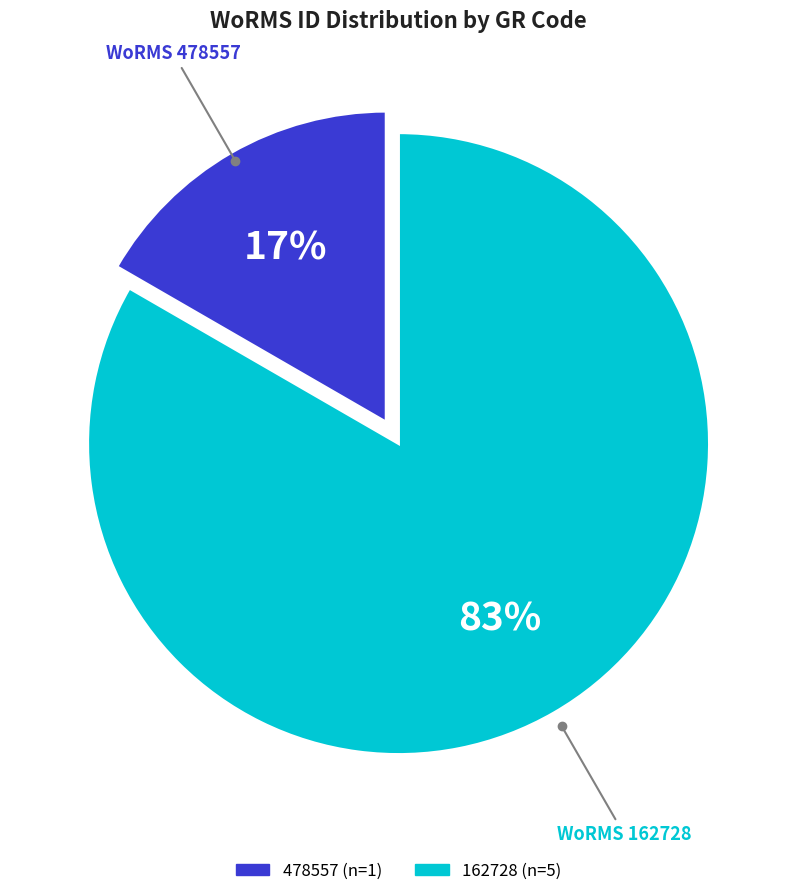

To the nearest percent, what is the average slice percentage?

50%